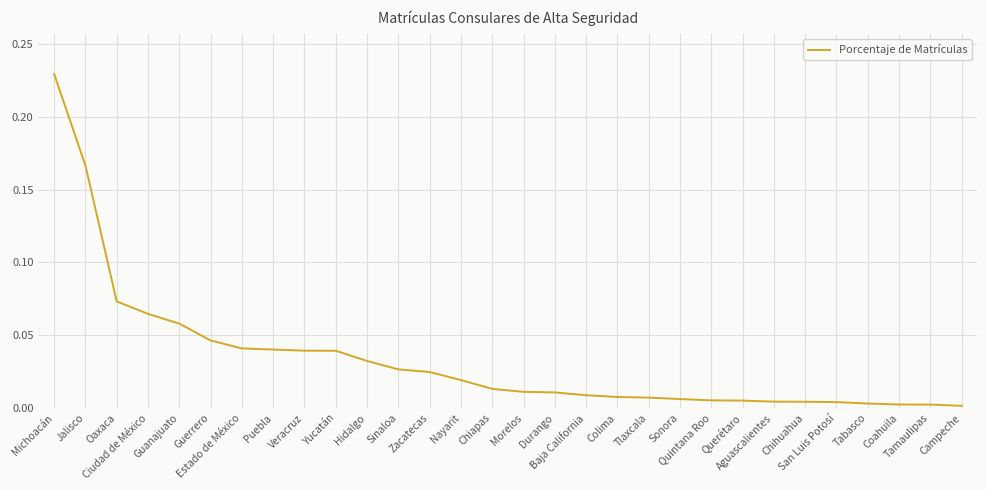

What position from the right is Querétaro?

8